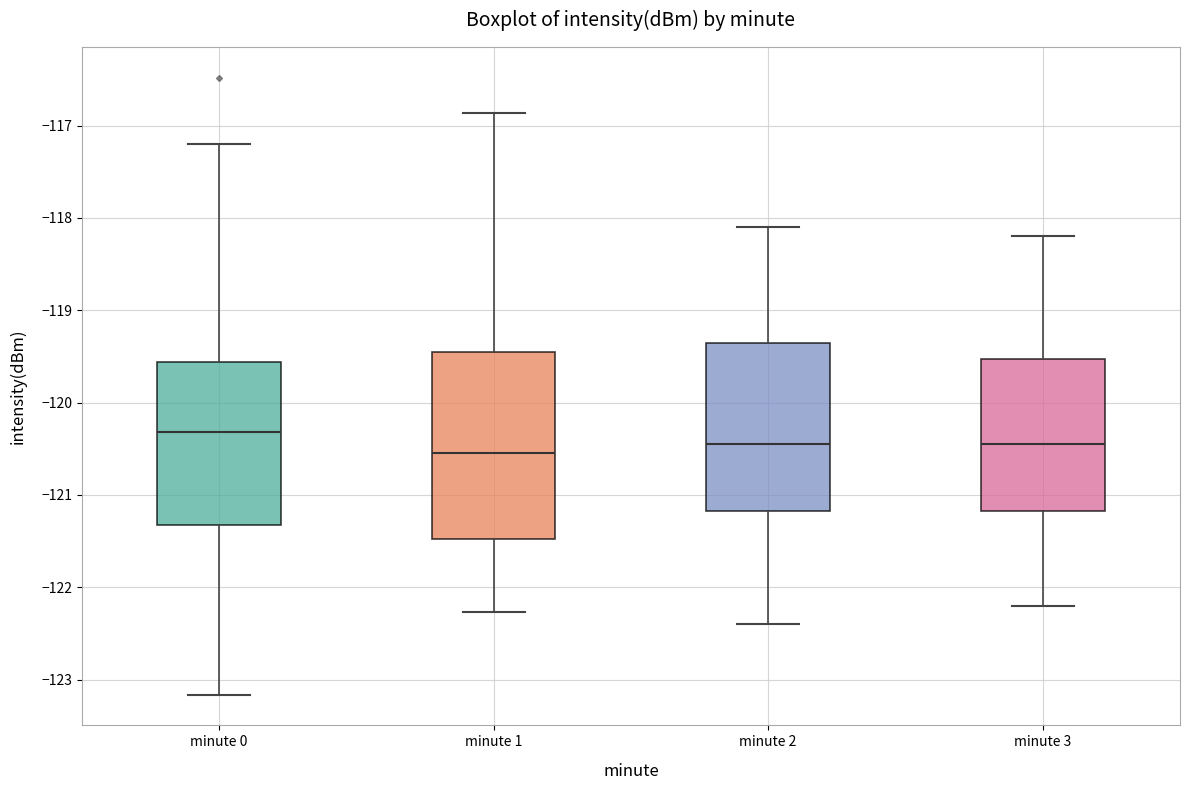

Comparing the boxes themselves (not the whiskers), which one is the tallest?

minute 1